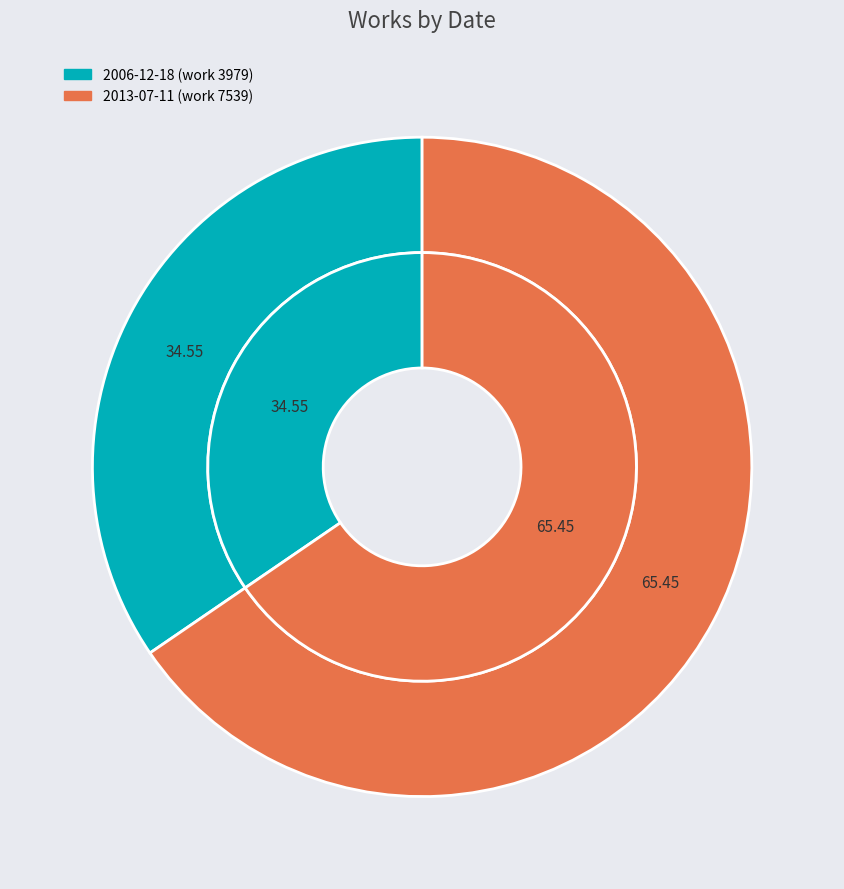

What is the change in value from 2006-12-18 (work 3979) to 2013-07-11 (work 7539)?

+3560